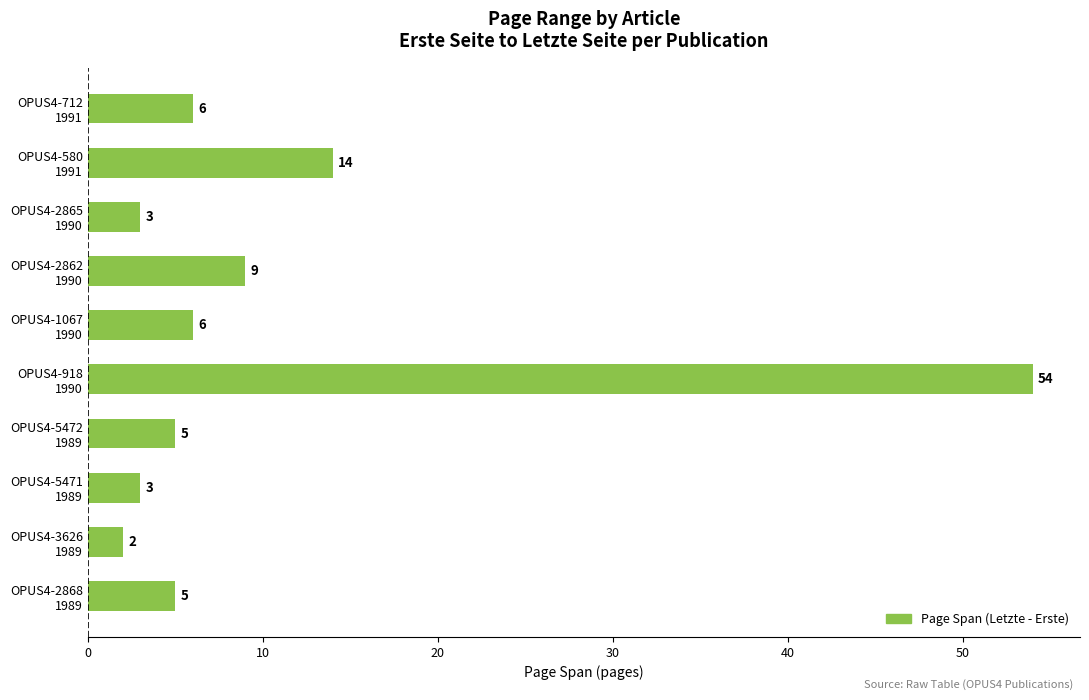

What is the average value?

11